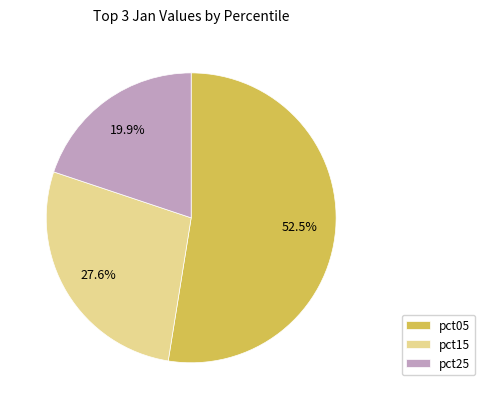

Which has a higher value, pct05 or pct15?

pct05